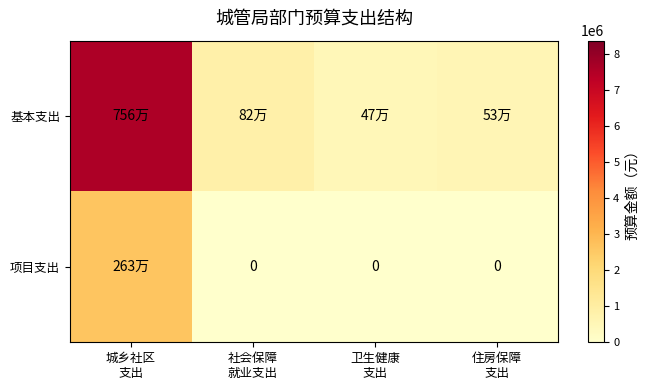

How many series are shown in this chart?

2